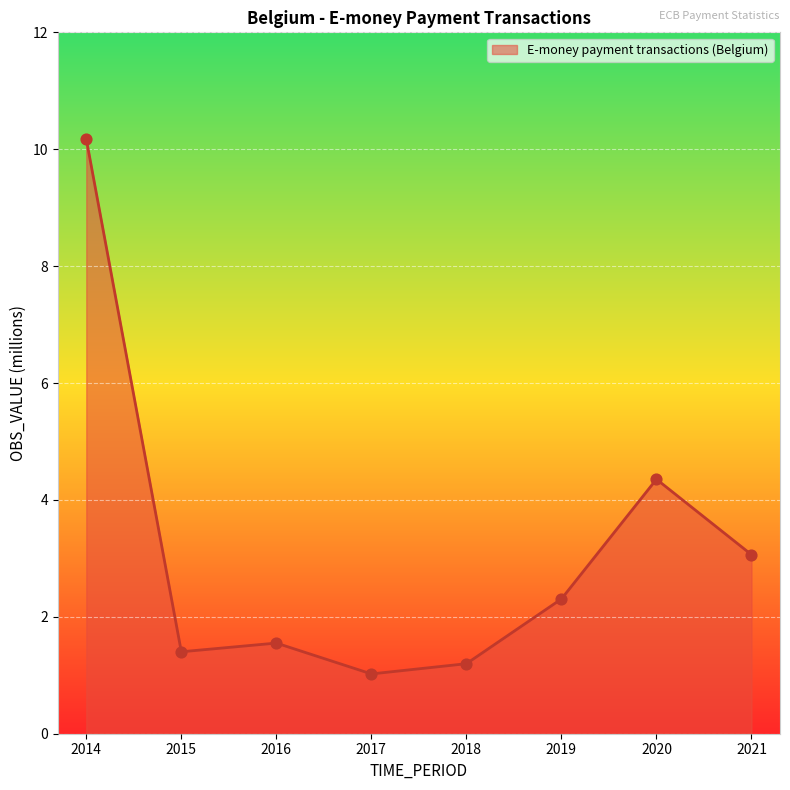

What is the ratio of the value at 2020 to the value at 2015?

3.1